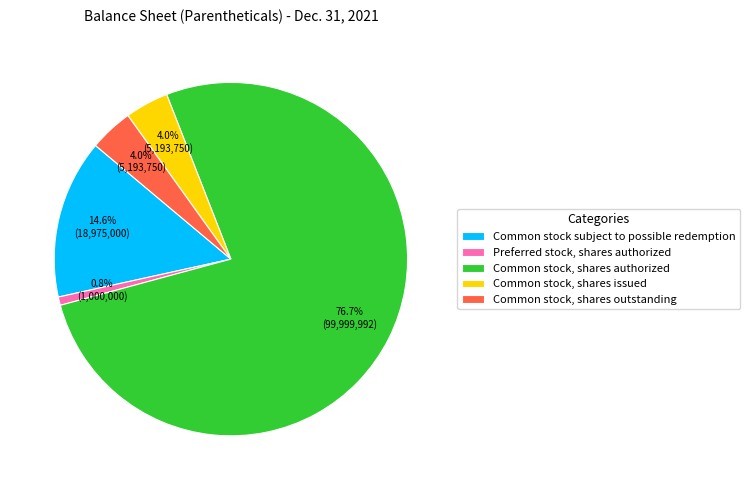

Which has a higher value, Common stock, shares issued or Preferred stock, shares authorized?

Common stock, shares issued